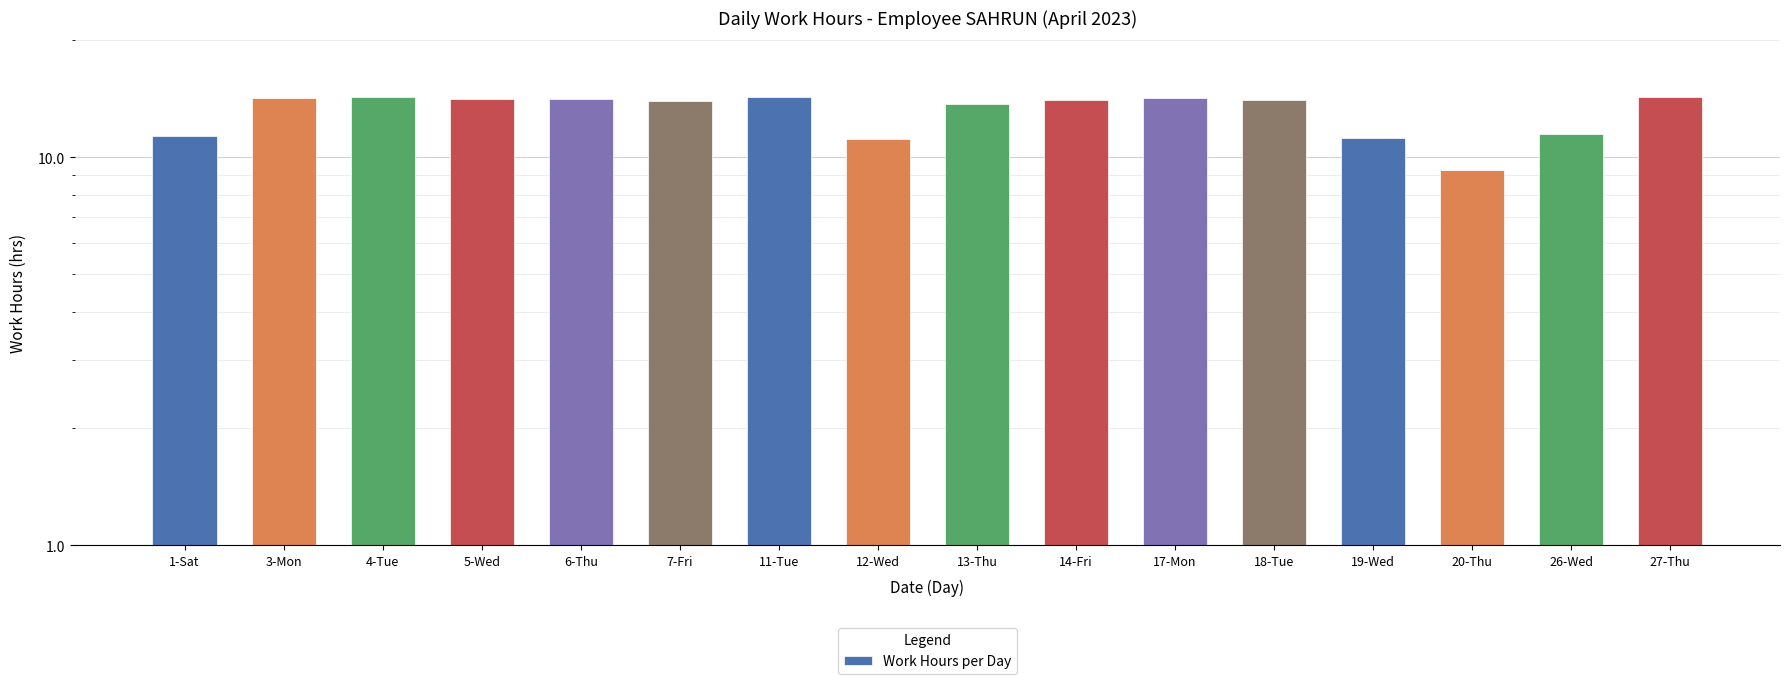

What value does the data have at 27-Thu?

14.3